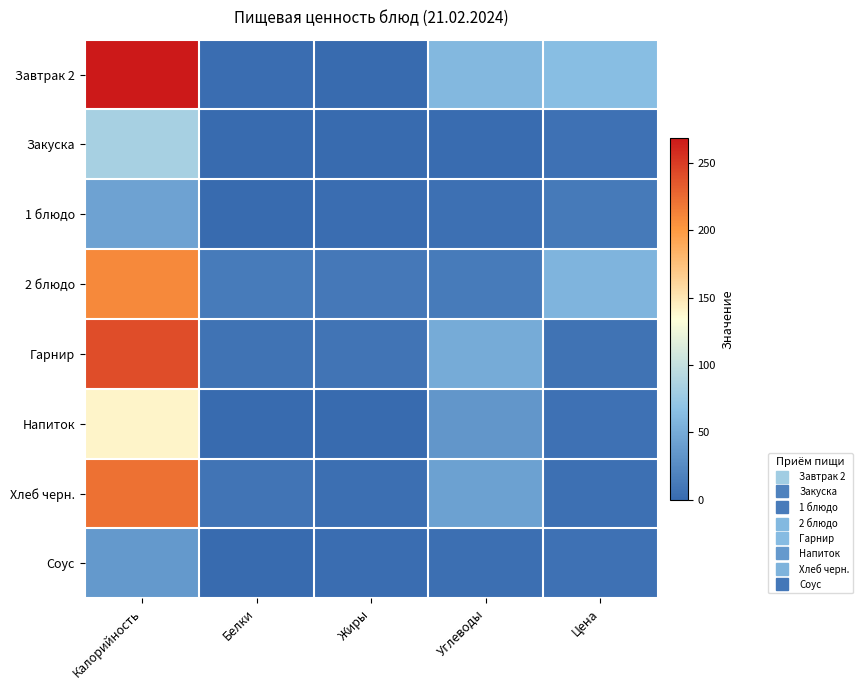

At Углеводы, list the series in order from largest to smallest.

Завтрак 2, Гарнир, Хлеб черн., Напиток, 2 блюдо, 1 блюдо, Соус, Закуска